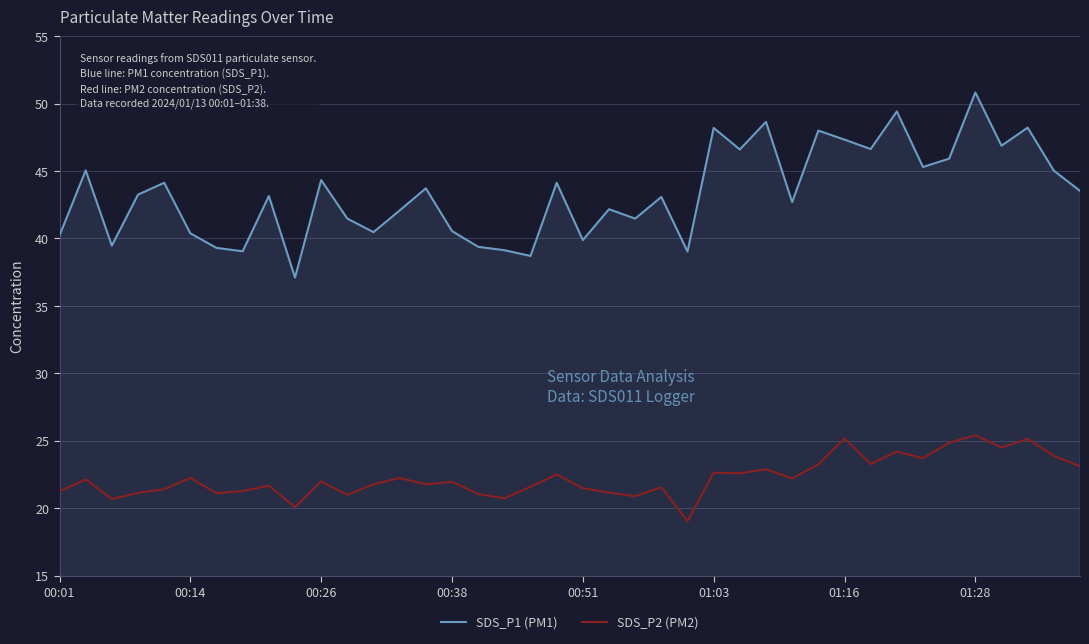

At how many categories does at least one series exceed 35?

40